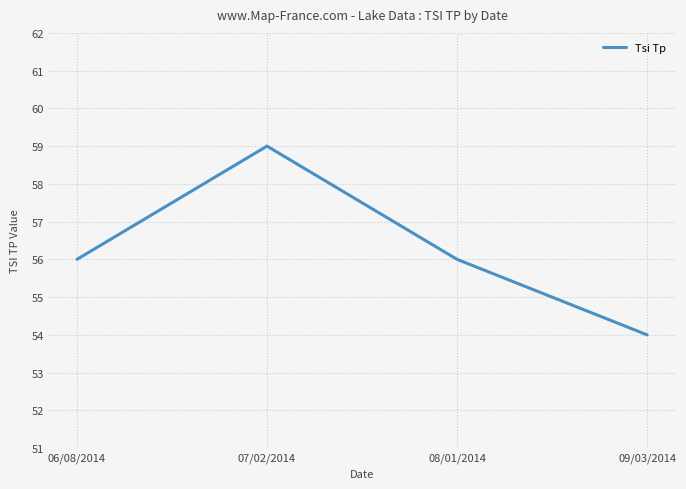

What position from the left is 06/08/2014?

1